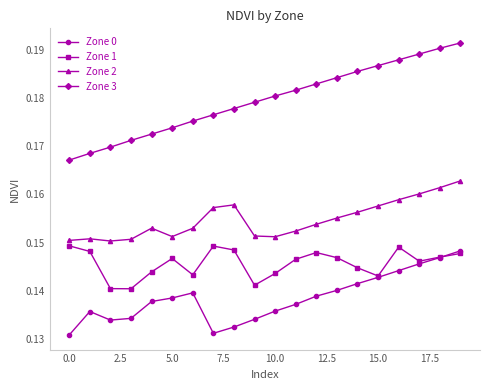

How many Zone 0 values are between 0 and 1?

20